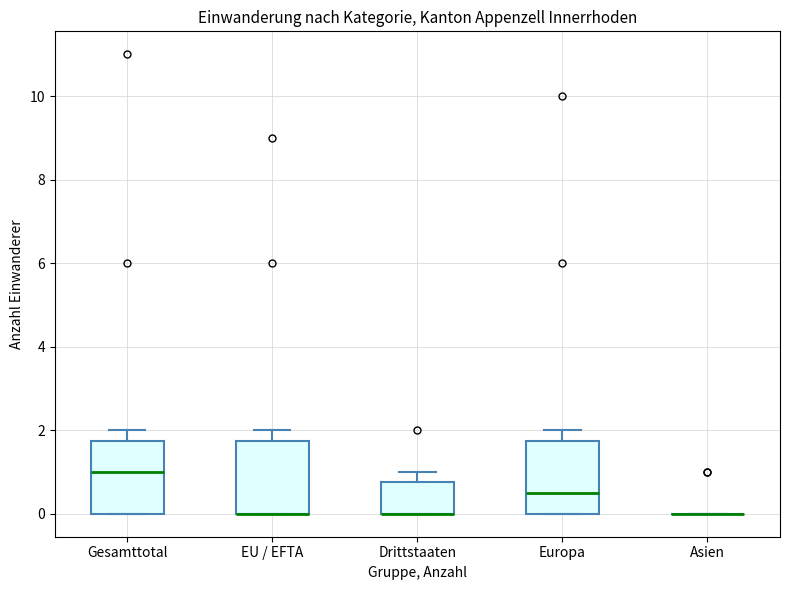

Reading left to right, transcribe this box plot: for each box, give where its median line is, the range the box spans, and where its two whiskers end, as read against the y-axis. The values are not printed on the chart, so give them approximately, as read against the axis.

Gesamttotal: median 1.0, box 0.0 to 1.8, whiskers 0.0 to 2.0
EU / EFTA: median 0.0 (drawn on the box's lower edge), box 0.0 to 1.8, whiskers 0.0 to 2.0
Drittstaaten: median 0.0 (drawn on the box's lower edge), box 0.0 to 0.8, whiskers 0.0 to 1.0
Europa: median 0.6, box 0.0 to 1.8, whiskers 0.0 to 2.0
Asien: box collapsed to a line at 0.0, whiskers 0.0 to 0.0